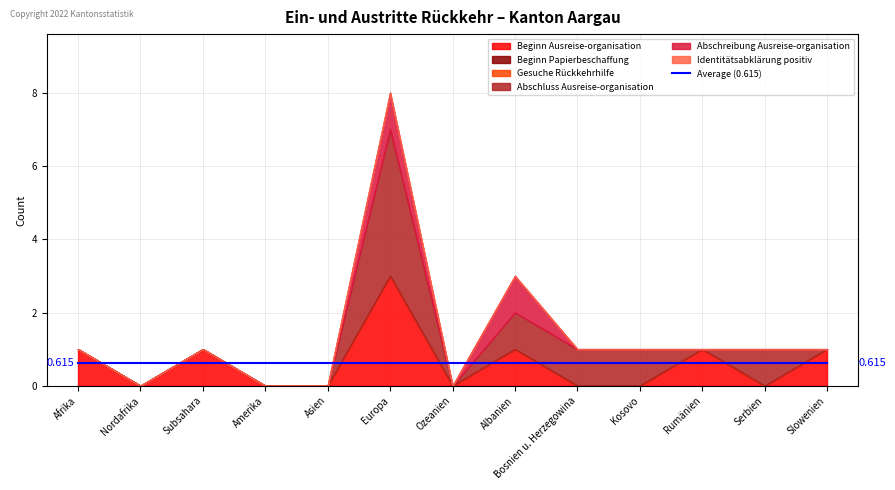

How many Beginn Ausreise-organisation values are between 0 and 1?

12